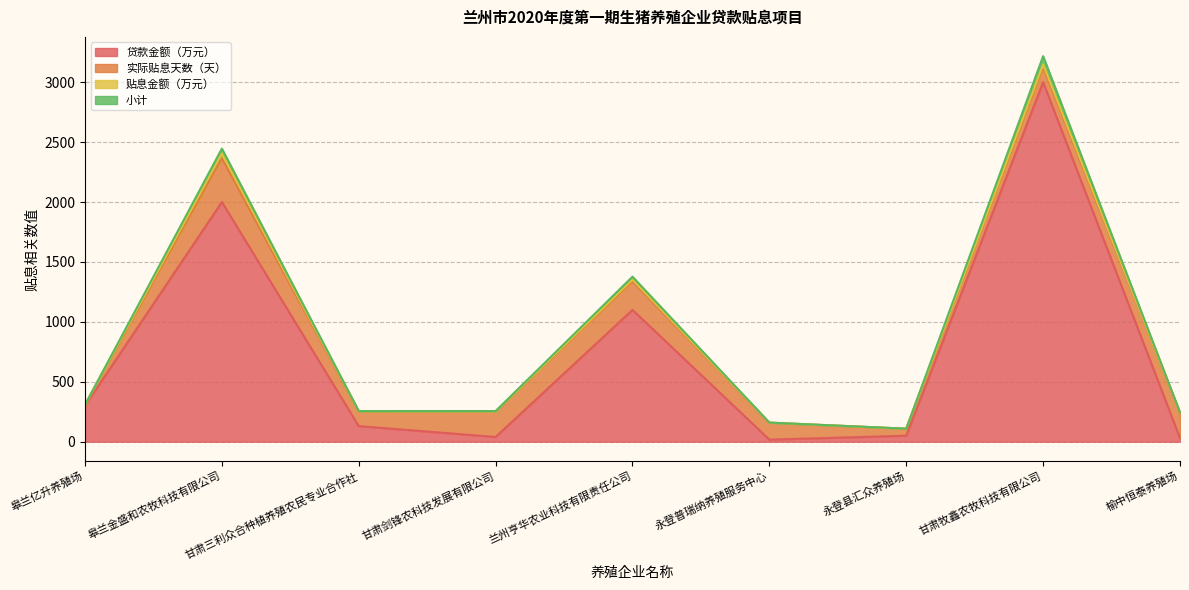

True or false: 贷款金额（万元） has more than 2 interior local peaks.

True